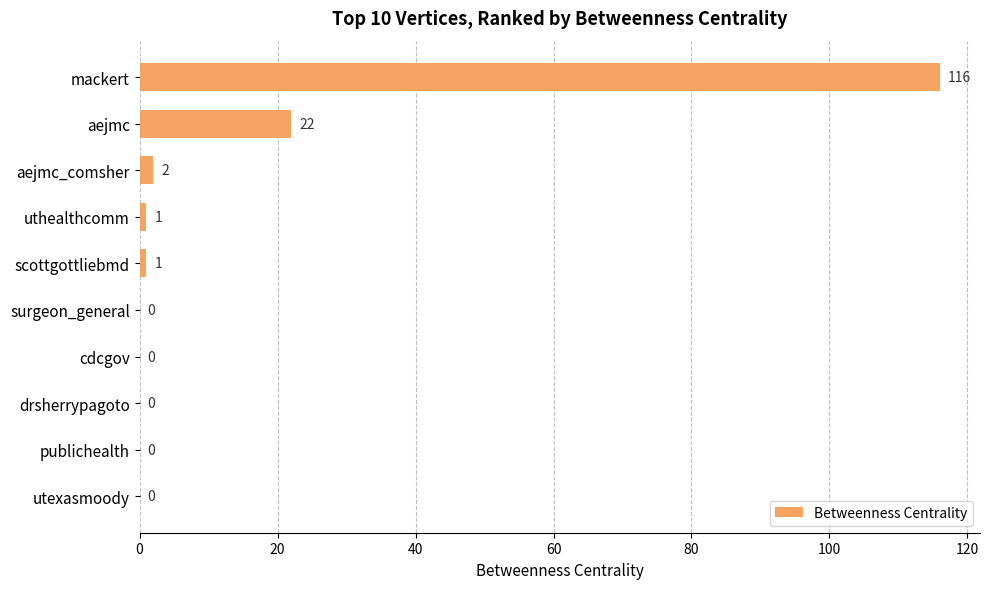

Which has a higher value, mackert or utexasmoody?

mackert